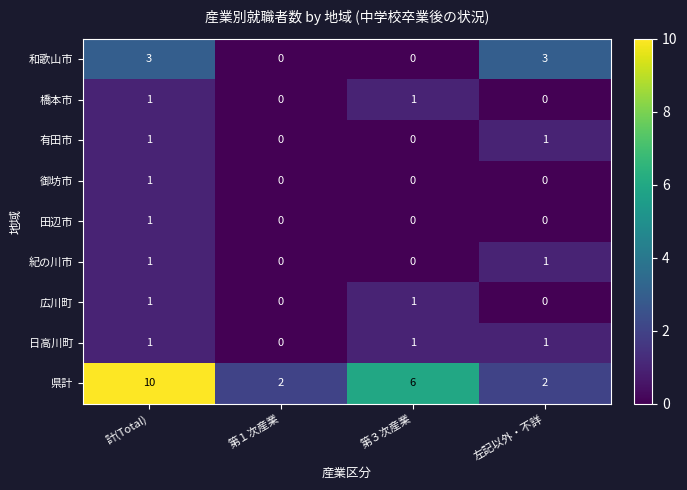

At which category is the sum across all series the highest?

計(Total)